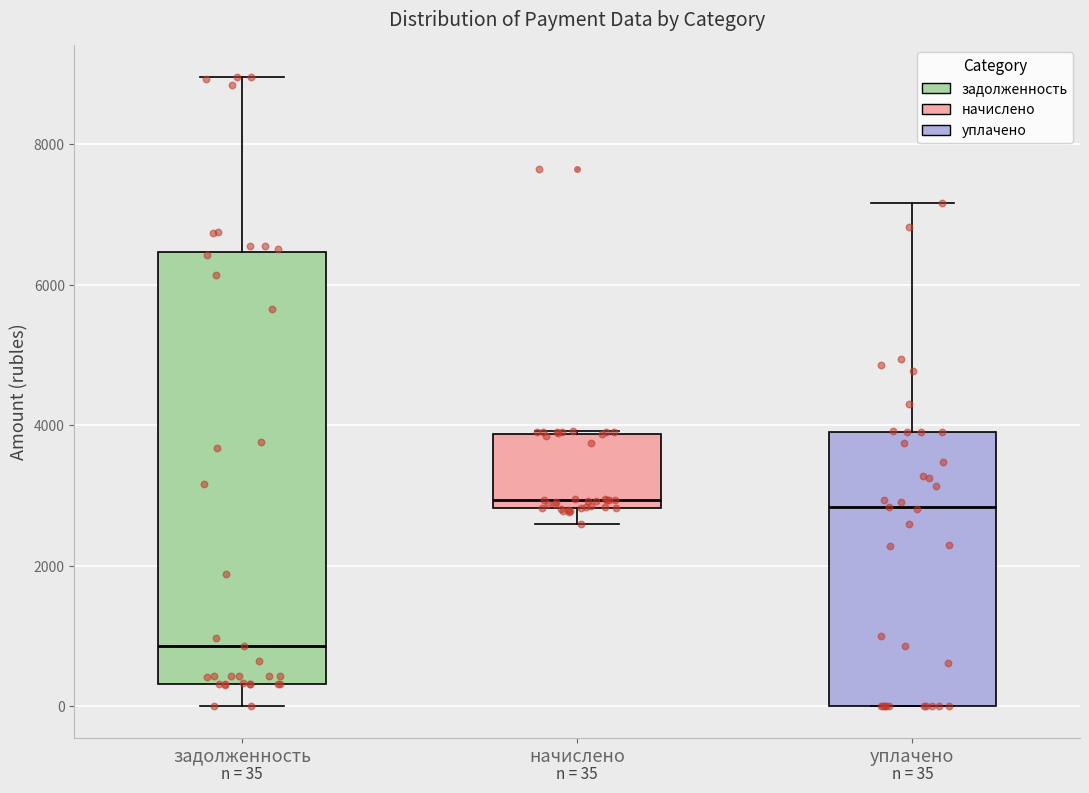

Comparing the boxes themselves (not the whiskers), which one is the tallest?

задолженность